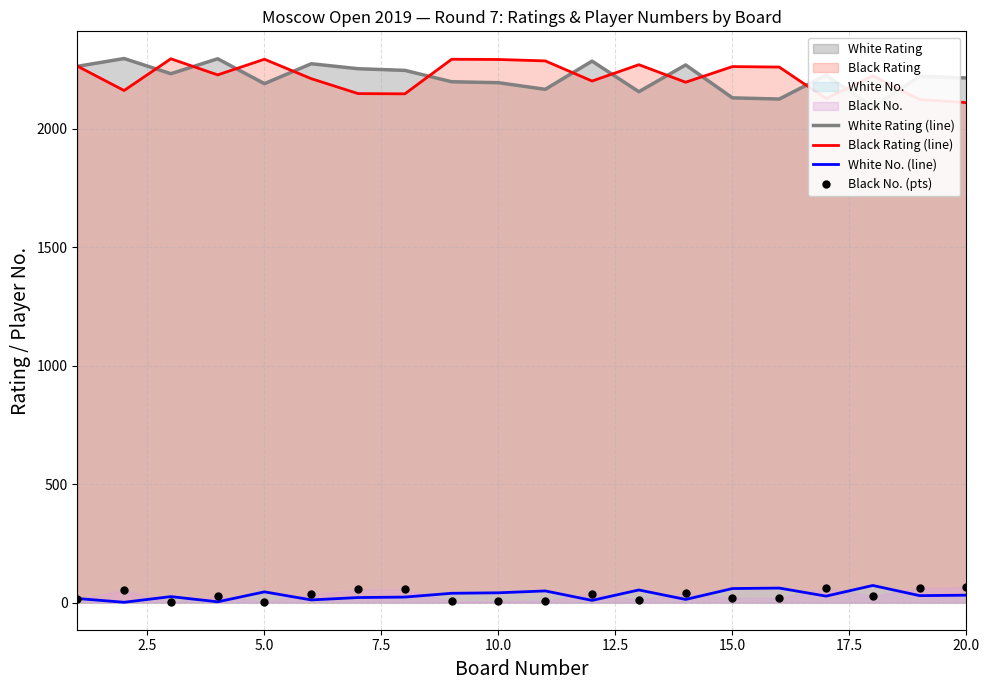

True or false: Black No. (pts) and Black Rating (line) intersect in this chart.

False